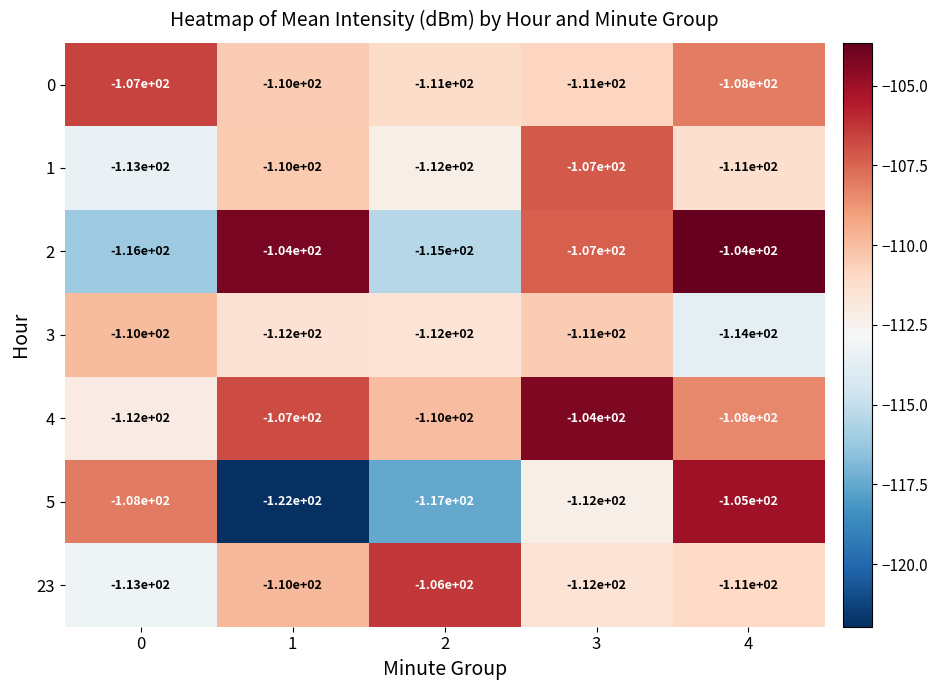

How many distinct data groups are displayed?

7